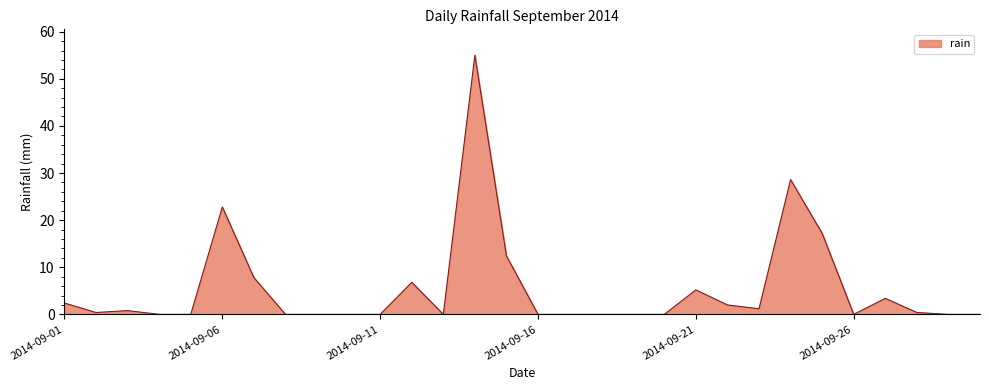

What is the difference between the maximum and minimum values?

55.0